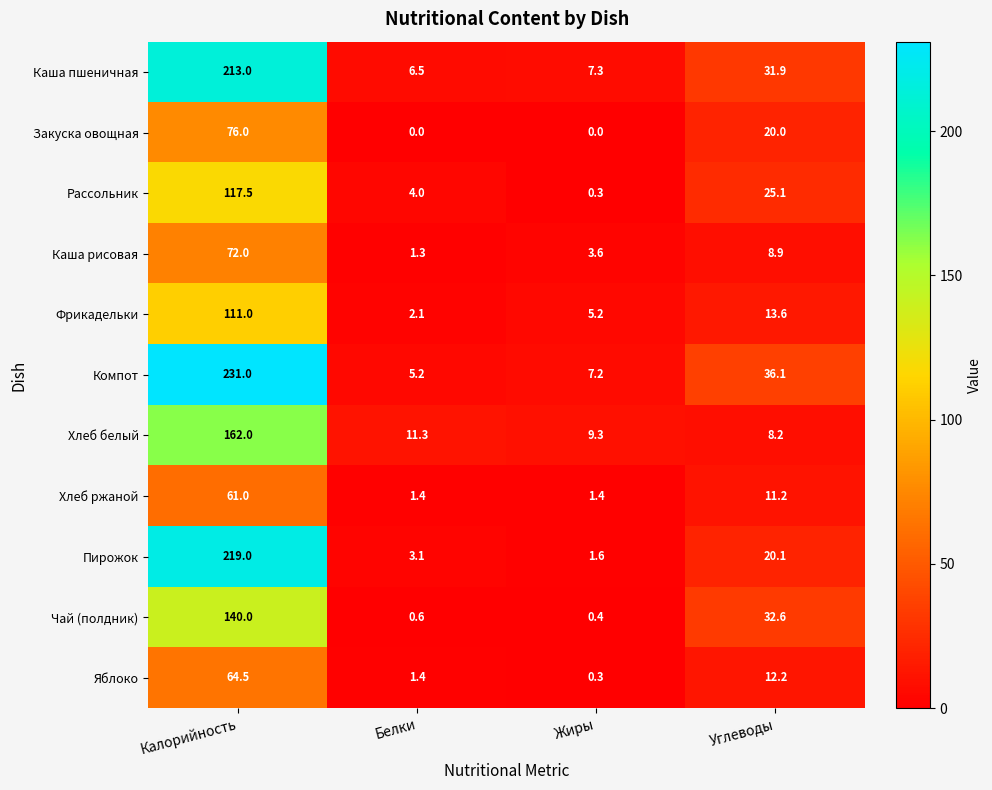

What is the average value of the Закуска овощная series?

24.0